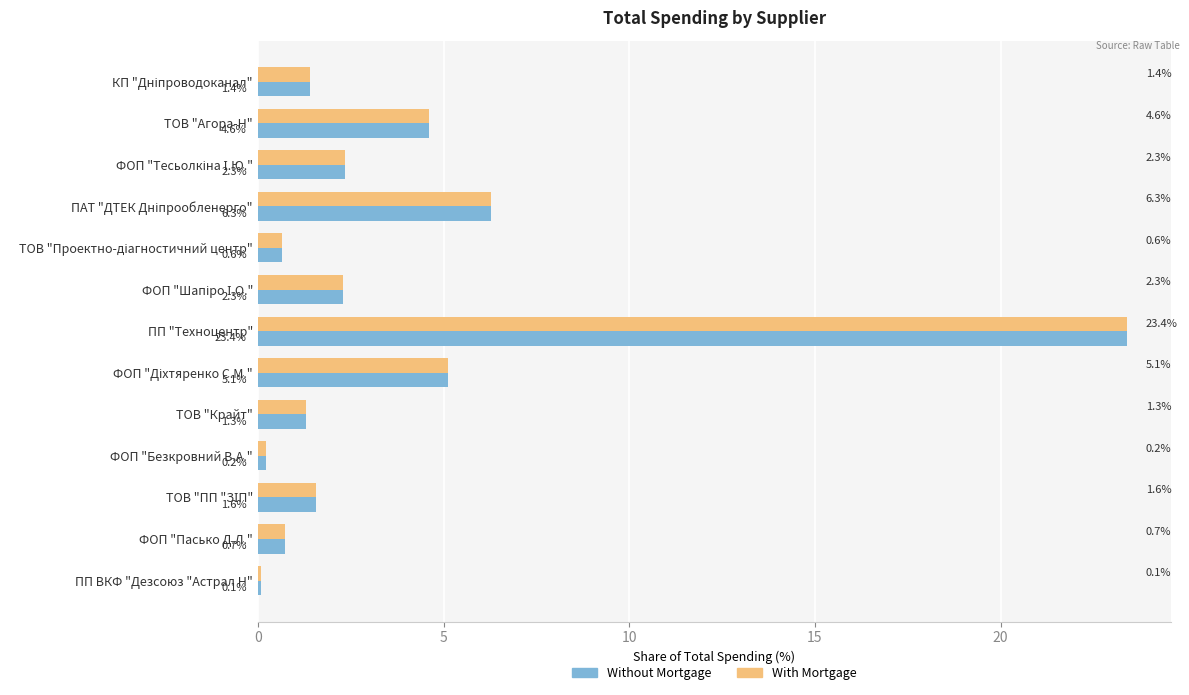

What is the average value of the Without Mortgage series?

3.8